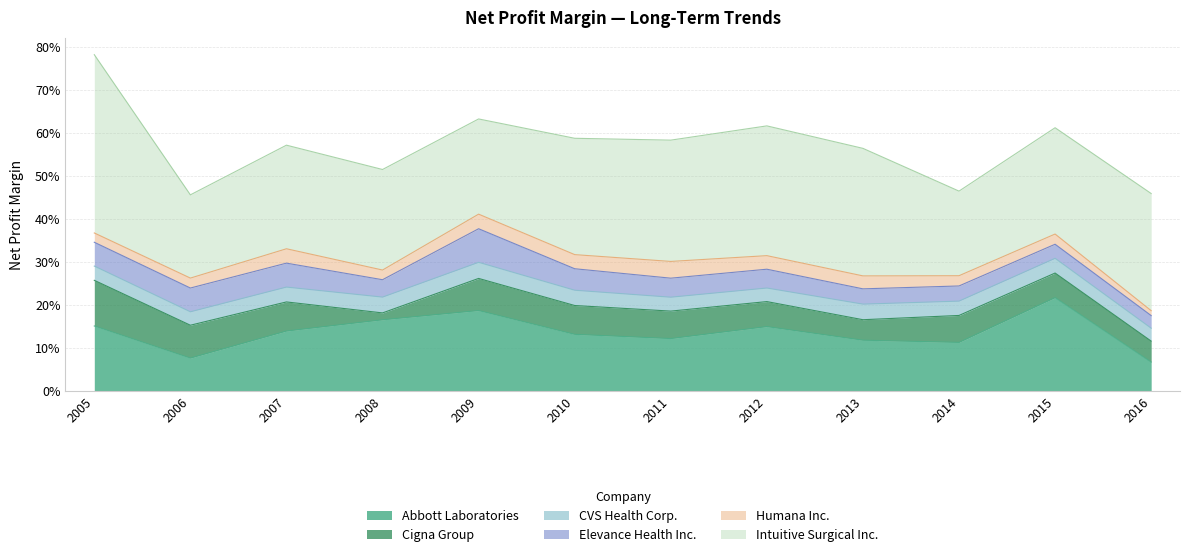

Is it true that Abbott Laboratories equals 0.1 at 2007?

False